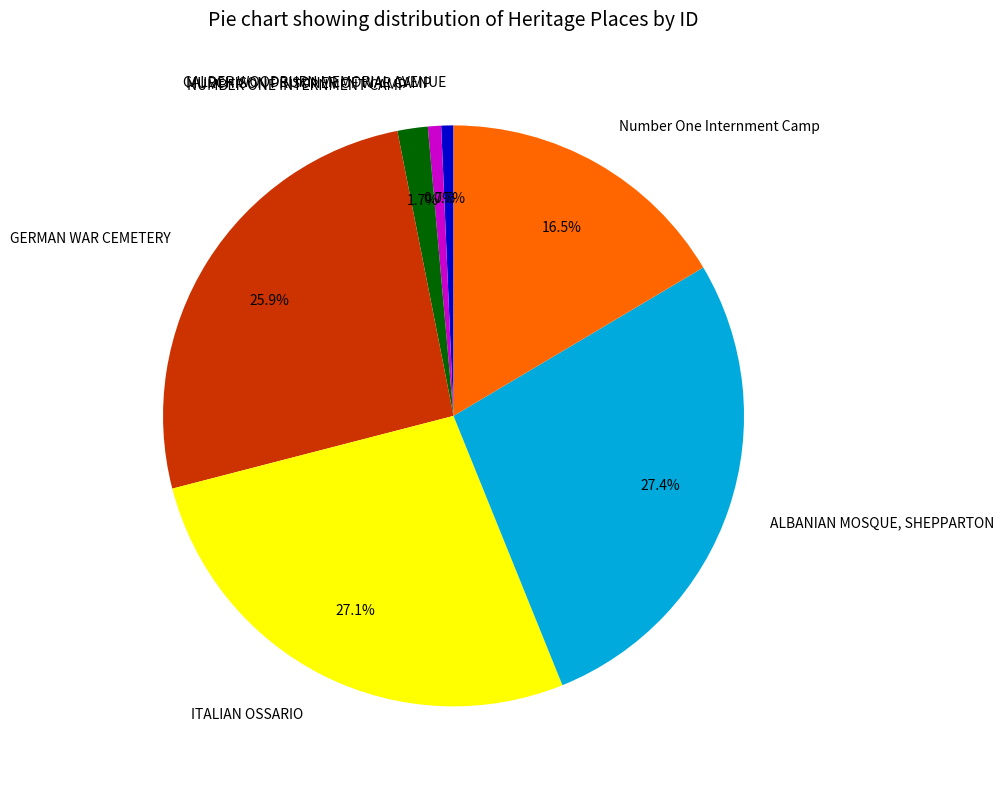

What percentage is the CALDER WOODBURN MEMORIAL AVENUE slice, to the nearest percent?

1%